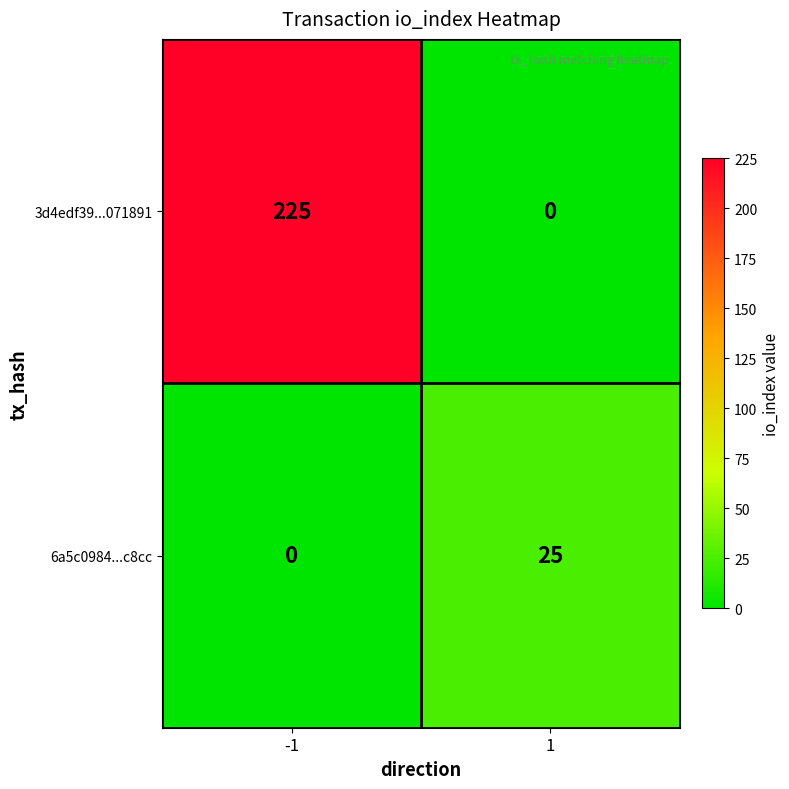

True or false: 3d4edf39...071891 has a value of 0 at 1.

True